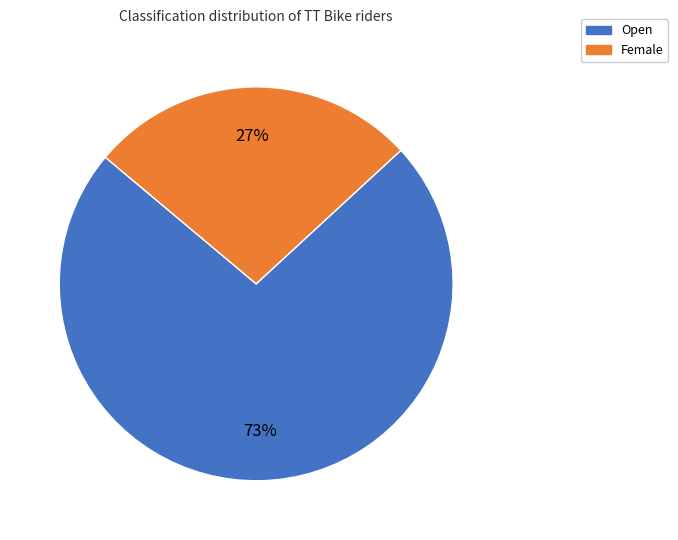

How many segments does this pie chart have?

2